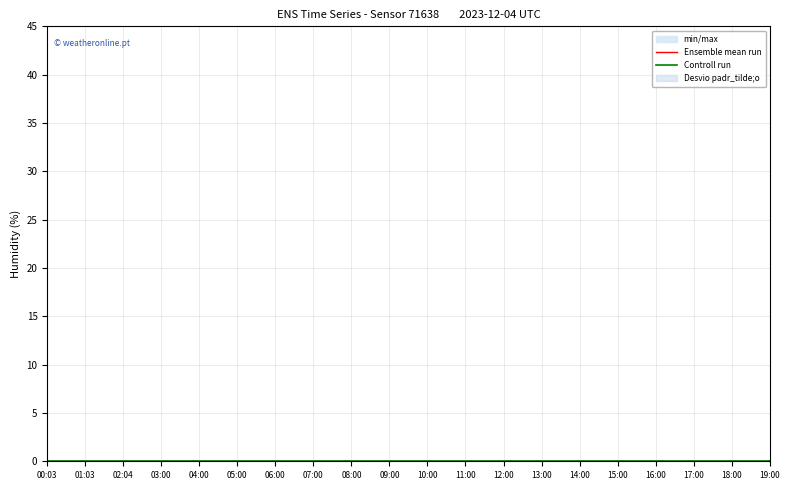

True or false: humidity_max has more than 1 interior local peaks.

False